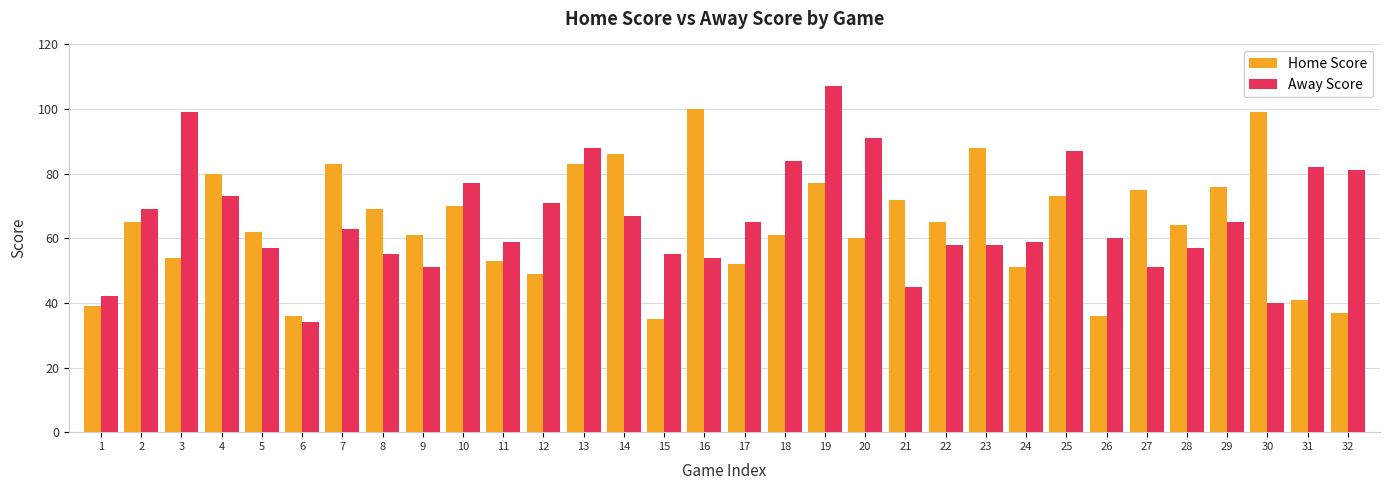

Reading left to right, what are all the values shown in this chart?

Home Score: 1=39	2=65	3=54	4=80	5=62	6=36	7=83	8=69	9=61	10=70	11=53	12=49	13=83	14=86	15=35	16=100	17=52	18=61	19=77	20=60	21=72	22=65	23=88	24=51	25=73	26=36	27=75	28=64	29=76	30=99	31=41	32=37
Away Score: 1=42	2=69	3=99	4=73	5=57	6=34	7=63	8=55	9=51	10=77	11=59	12=71	13=88	14=67	15=55	16=54	17=65	18=84	19=107	20=91	21=45	22=58	23=58	24=59	25=87	26=60	27=51	28=57	29=65	30=40	31=82	32=81